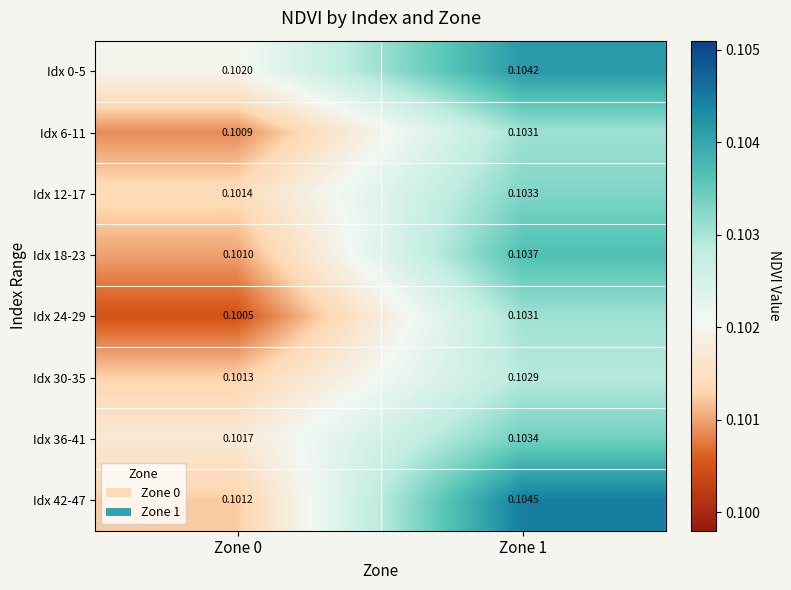

Count the number of data series in this chart.

8